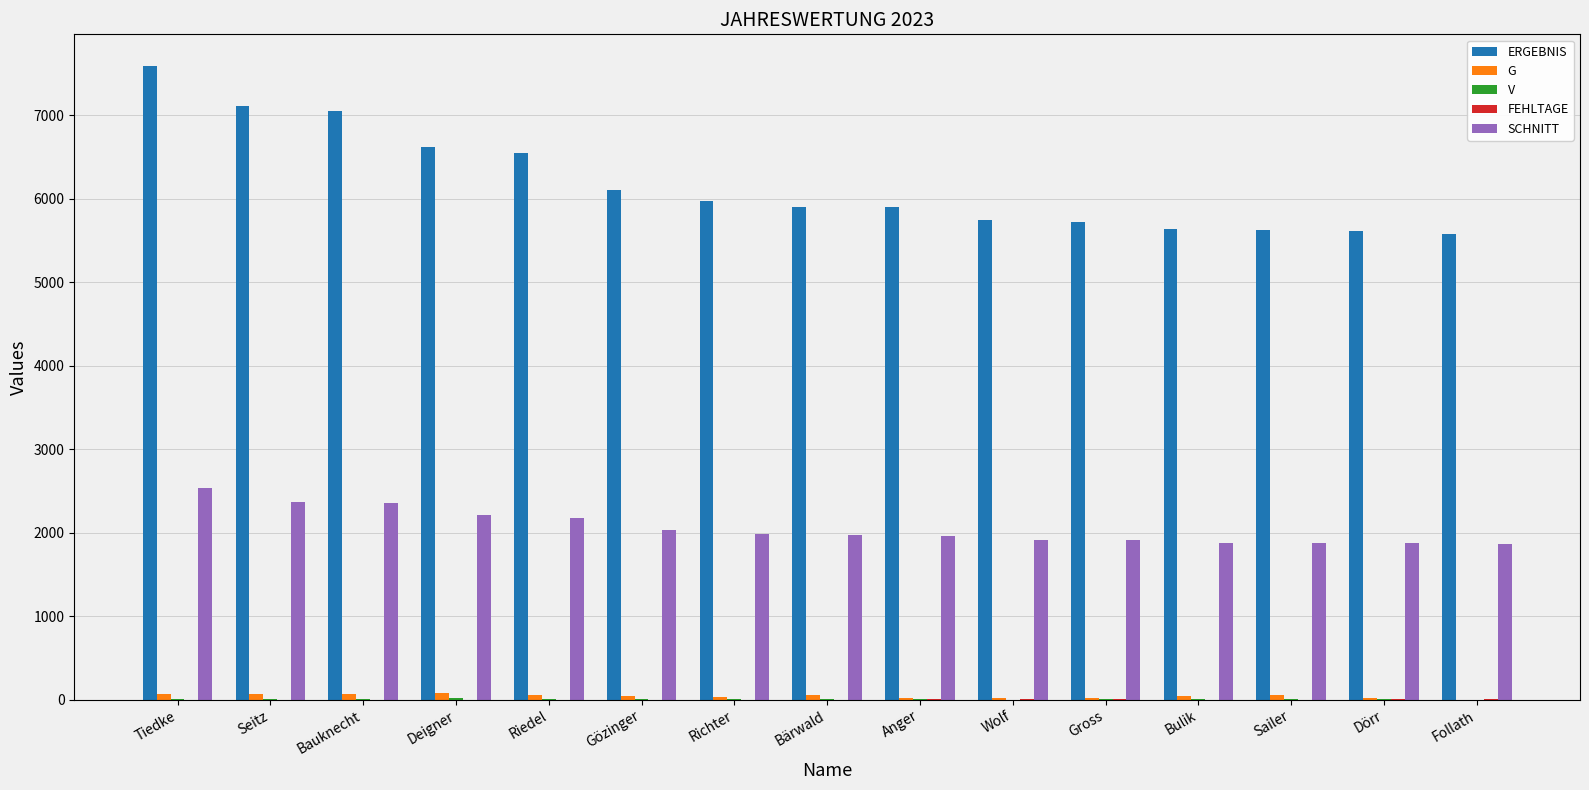

How many distinct data groups are displayed?

5